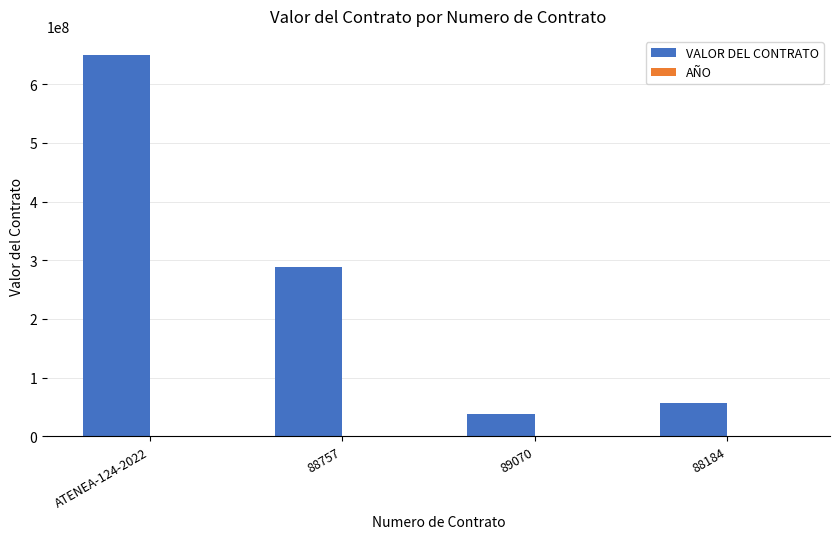

What is the sum of all VALOR DEL CONTRATO values?

1033988355